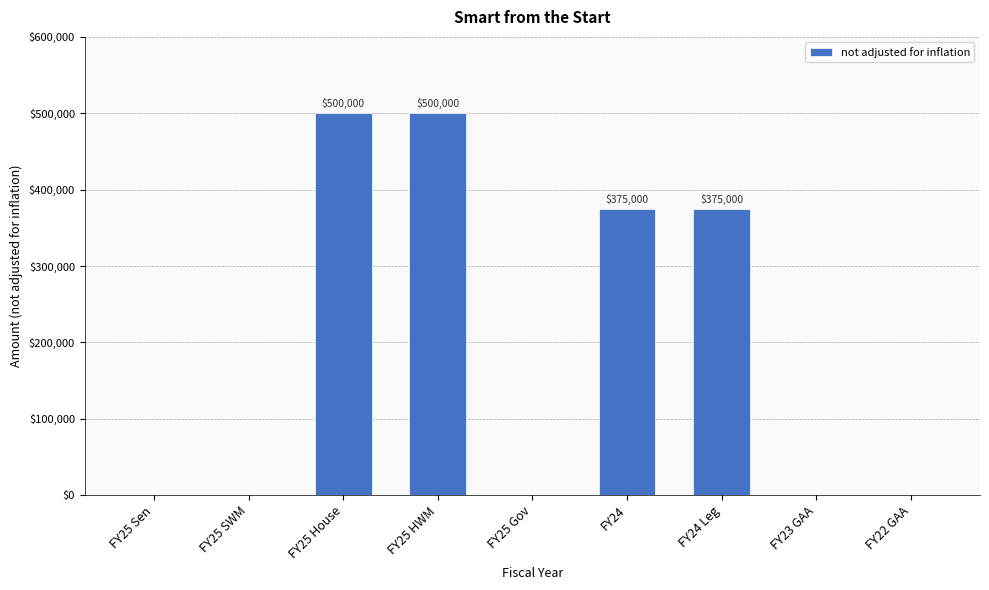

How many series are shown in this chart?

1